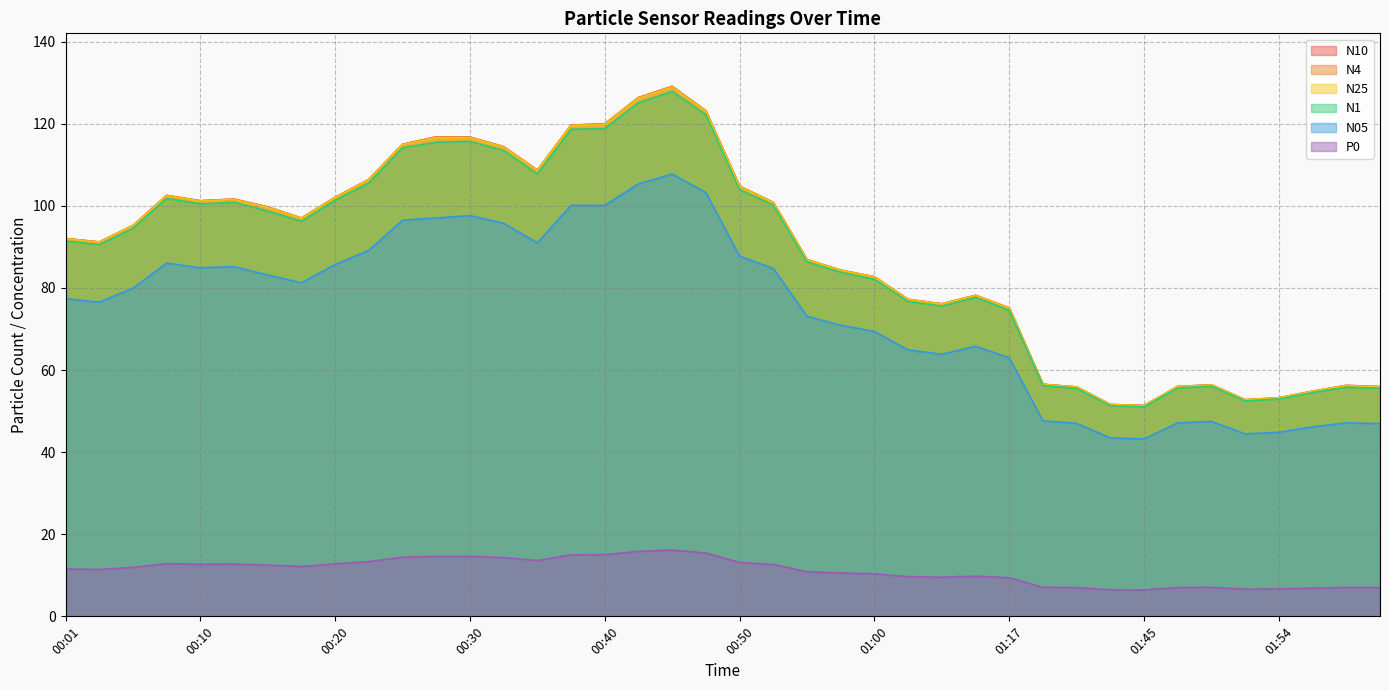

Reading left to right, what are all the values shown in this chart?

N4: 92.0	91.2	95.2	102.5	101.2	101.6	99.7	97.0	102.0	106.4	115.0	116.8	116.7	114.4	108.7	119.6	119.9	126.3	129.1	123.1	104.8	100.8	86.9	84.3	82.7	77.2	76.1	78.2	75.1	56.5	55.9	51.6	51.3	56.0	56.4	52.8	53.2	54.8	56.2	55.9
N10: 92.0	91.2	95.2	102.5	101.2	101.6	99.7	97.0	102.1	106.4	115.0	116.8	116.7	114.4	108.7	119.7	120.0	126.4	129.1	123.2	104.8	100.8	86.9	84.3	82.7	77.2	76.1	78.2	75.1	56.5	55.9	51.6	51.4	56.0	56.4	52.8	53.2	54.8	56.3	56.0
N25: 92.0	91.1	95.1	102.5	101.2	101.5	99.6	96.9	102.0	106.3	114.9	116.6	116.6	114.3	108.6	119.5	119.8	126.2	128.9	123.0	104.7	100.8	86.8	84.3	82.7	77.2	76.1	78.2	75.1	56.5	55.9	51.6	51.3	56.0	56.4	52.8	53.2	54.8	56.2	55.9
N1: 91.4	90.5	94.5	101.8	100.5	100.8	98.7	96.2	101.3	105.6	114.2	115.5	115.7	113.5	107.8	118.6	118.8	125.1	127.8	122.2	103.9	100.2	86.3	83.8	82.1	76.7	75.5	77.7	74.5	56.2	55.5	51.3	51.0	55.6	56.1	52.5	52.9	54.5	55.8	55.5
N05: 77.4	76.5	79.9	86.0	84.9	85.2	83.1	81.2	85.7	89.2	96.5	97.0	97.6	95.8	91.0	100.1	100.1	105.3	107.7	103.2	87.7	84.8	73.1	70.9	69.4	64.9	63.9	65.8	63.0	47.6	47.0	43.4	43.2	47.1	47.5	44.4	44.8	46.2	47.1	46.9
P0: 11.5	11.4	11.9	12.8	12.7	12.7	12.5	12.2	12.8	13.3	14.4	14.6	14.6	14.3	13.6	15.0	15.0	15.8	16.2	15.4	13.1	12.6	10.9	10.6	10.4	9.7	9.5	9.8	9.4	7.1	7.0	6.5	6.4	7.0	7.1	6.6	6.7	6.9	7.0	7.0